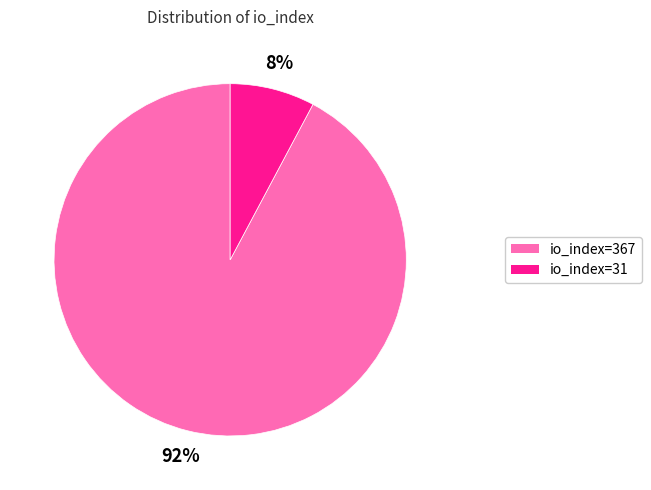

What is the largest slice in the pie chart?

io_index=367